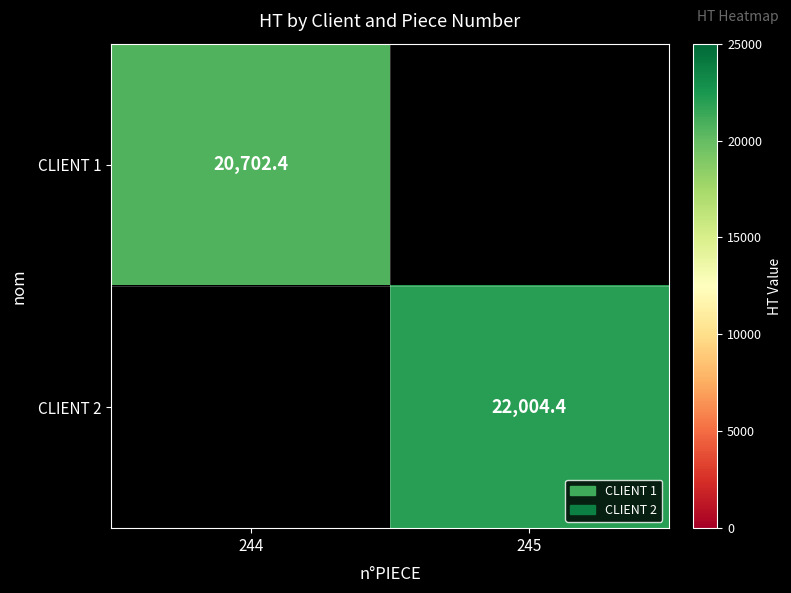

Is the value of CLIENT 2 at 245 greater than the value of CLIENT 1 at 244?

Yes